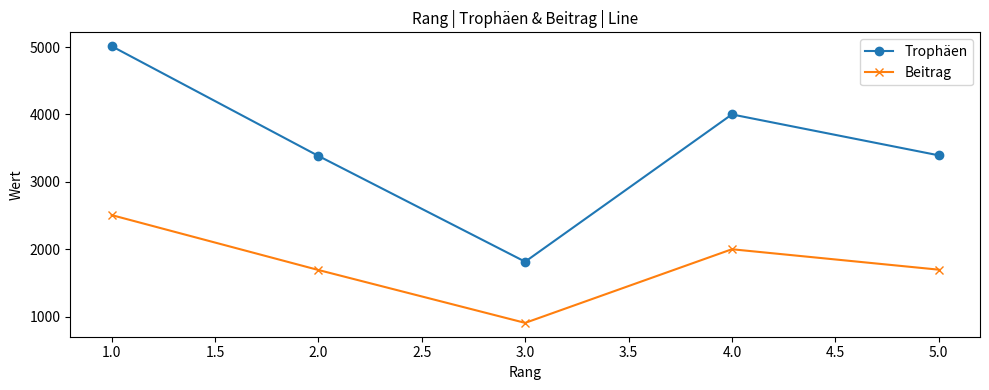

The value of Trophäen at 4.0 is 849. True or false?

False